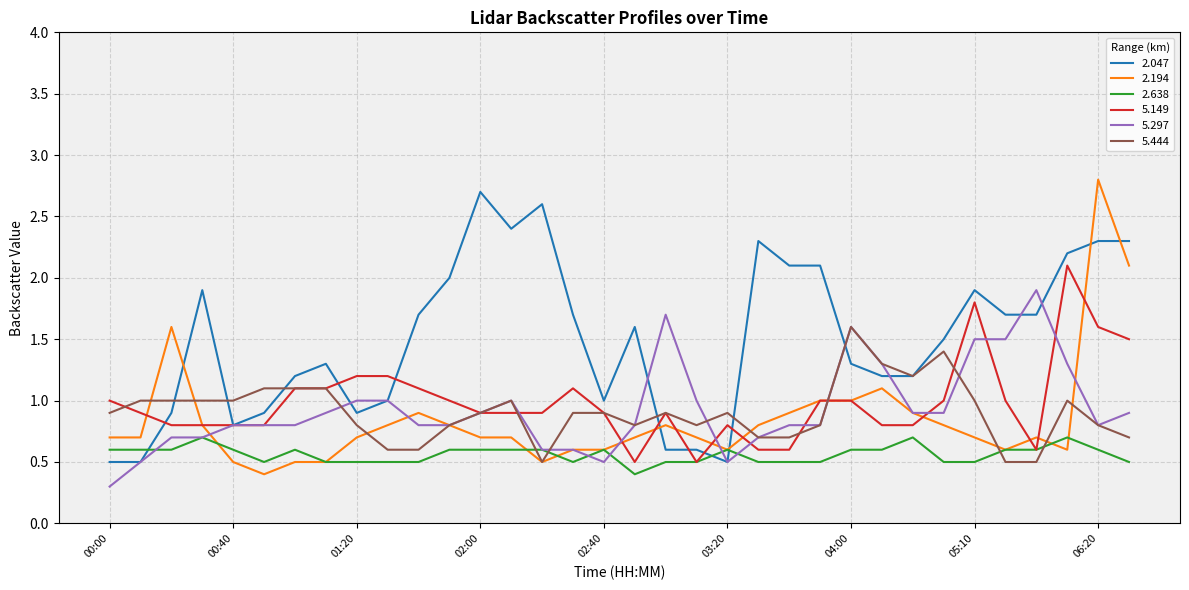

Which series has the largest total across all categories?

2.047